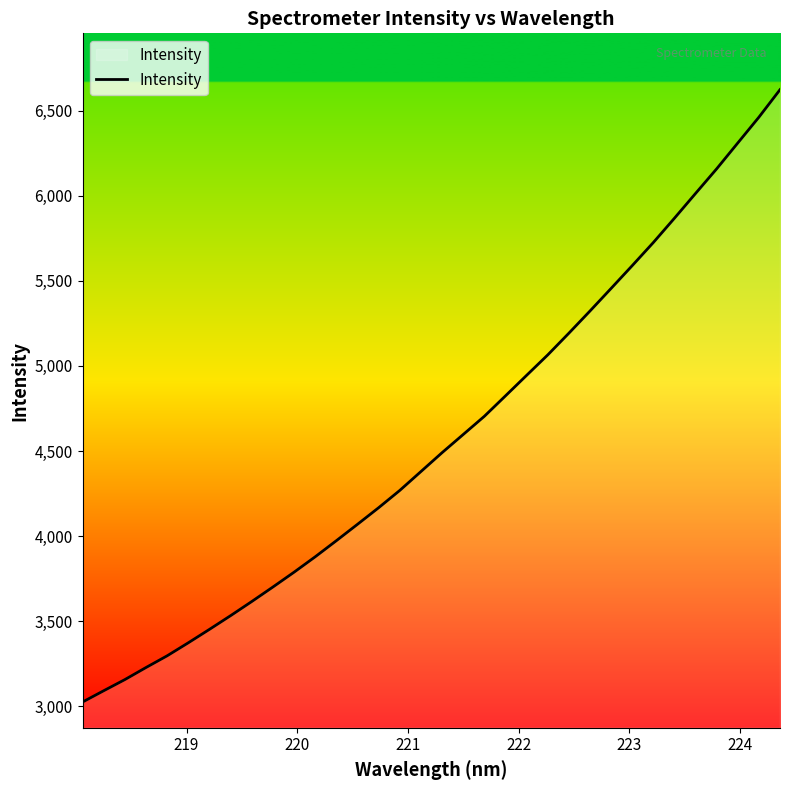

What is the maximum value shown in the chart?

6624.2